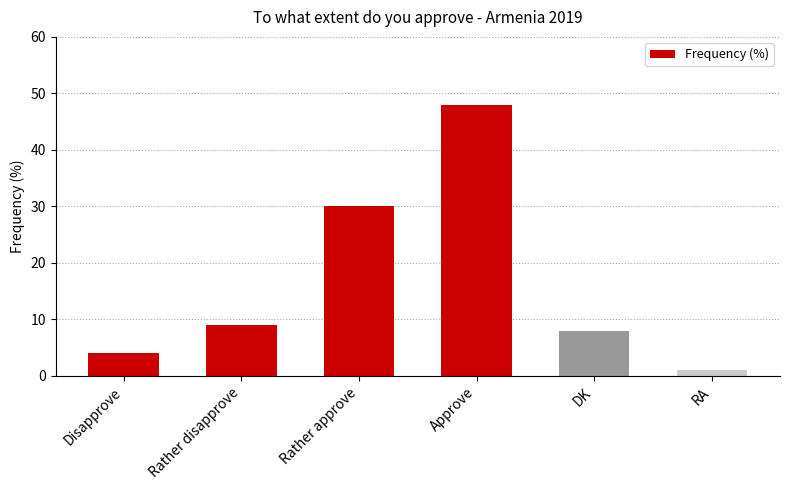

What is the sum of the values at Rather disapprove and RA?

10